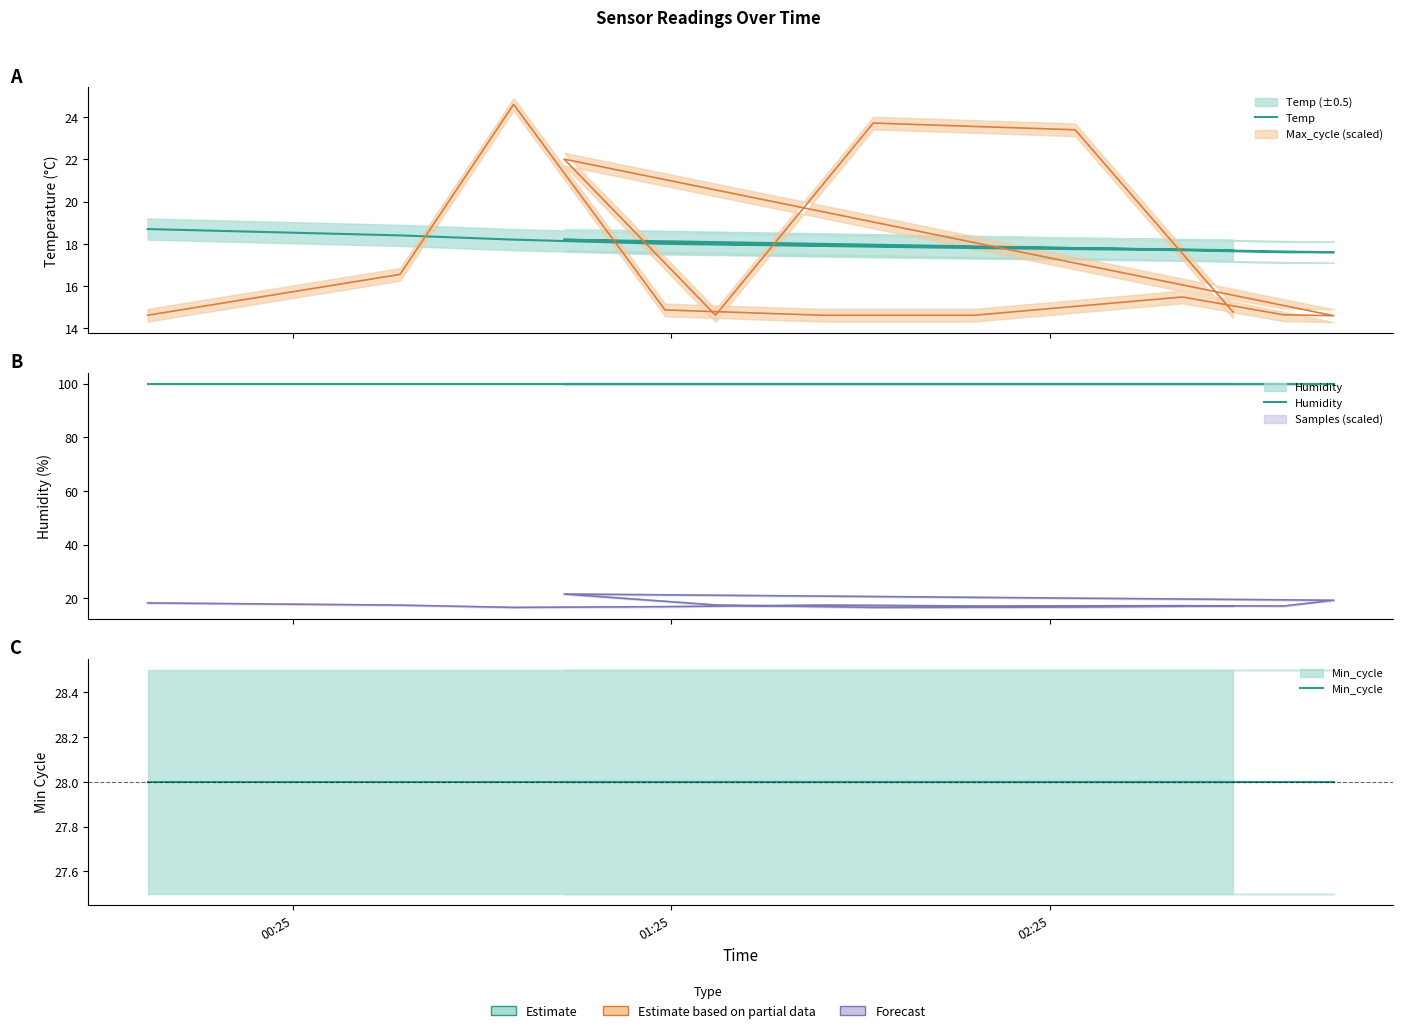

True or false: Temp and Min_cycle cross at least once.

False